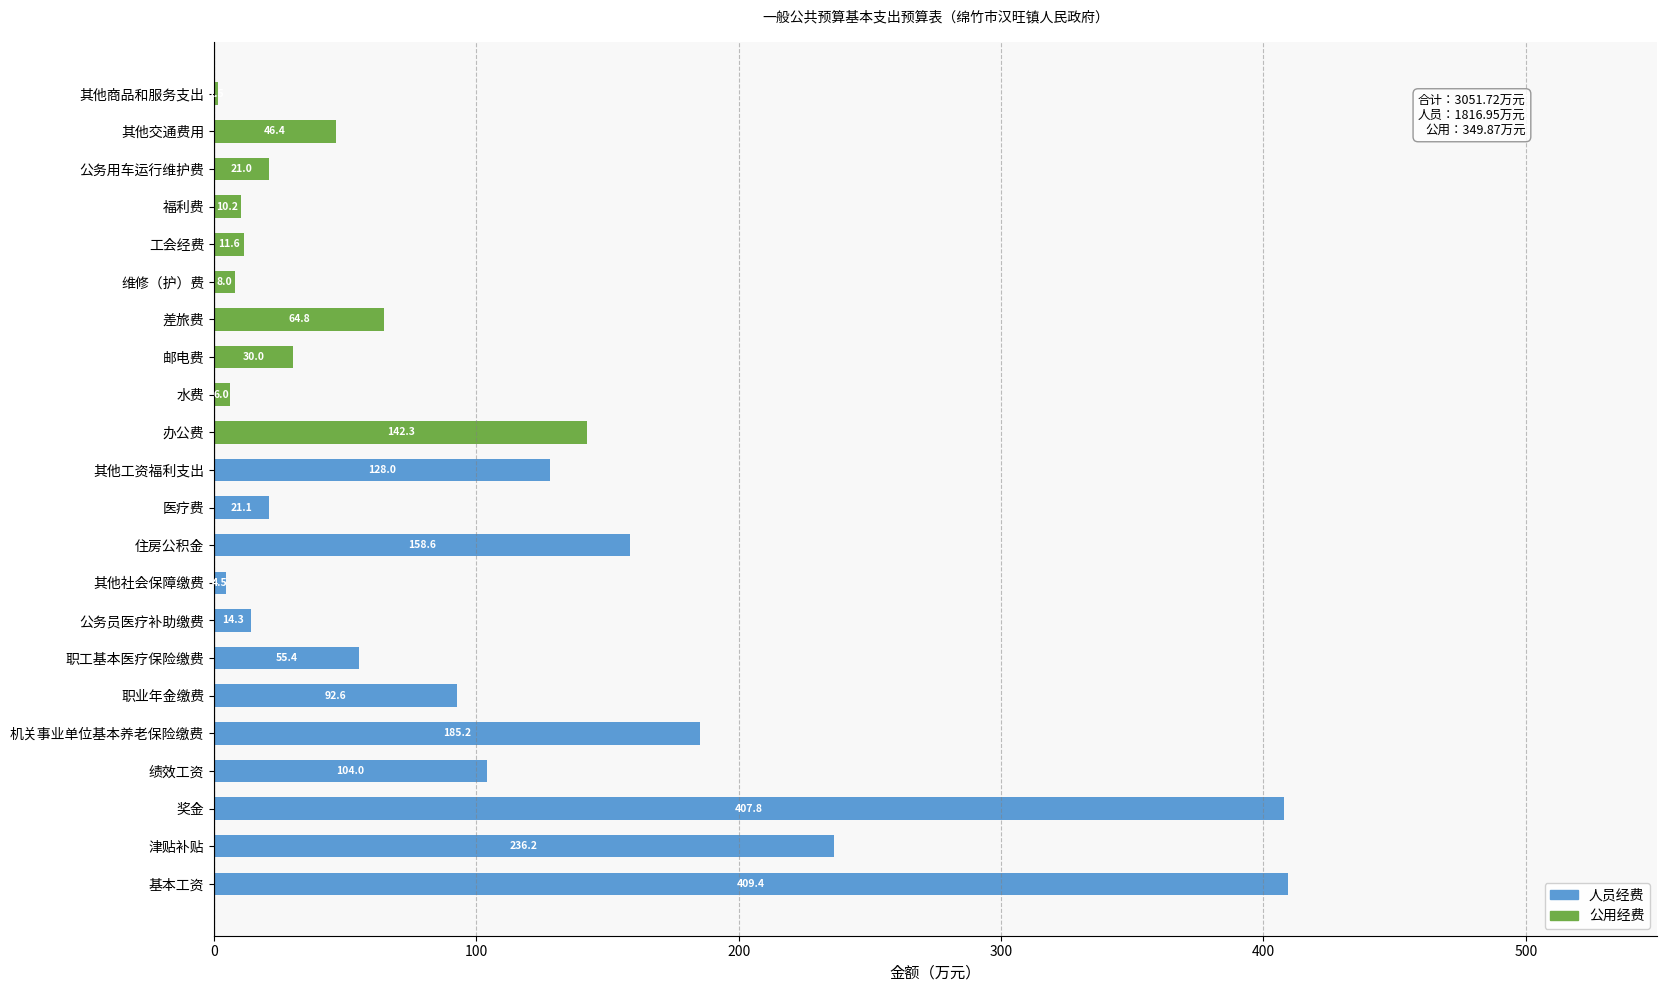

What is the sum of the 人员经费 values at 办公费 and 职工基本医疗保险缴费?

55.4